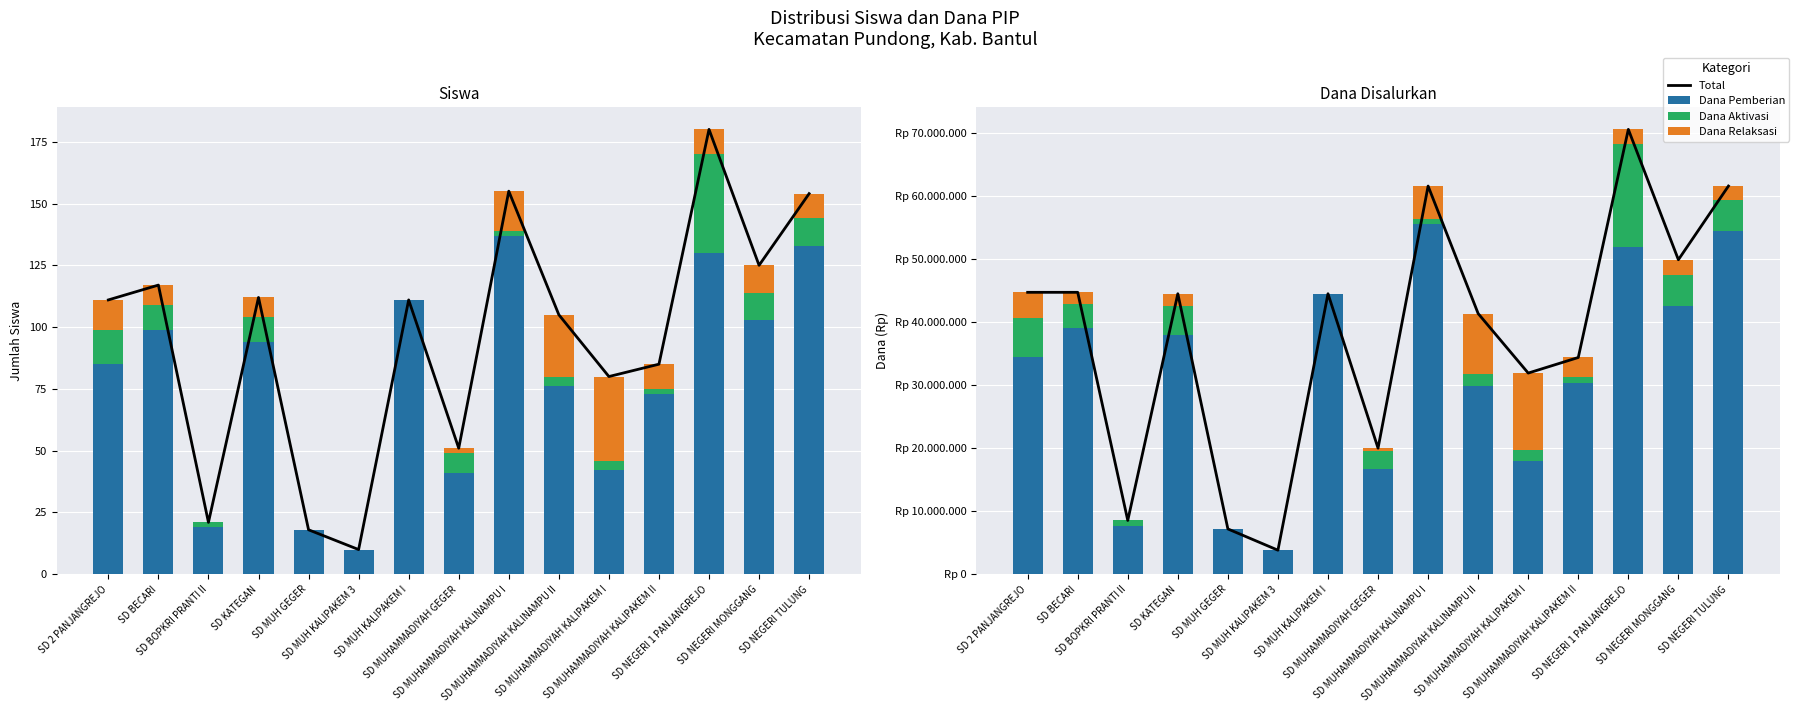

The Siswa Relaksasi series shows 4 at SD NEGERI 1 PANJANGREJO. True or false?

False